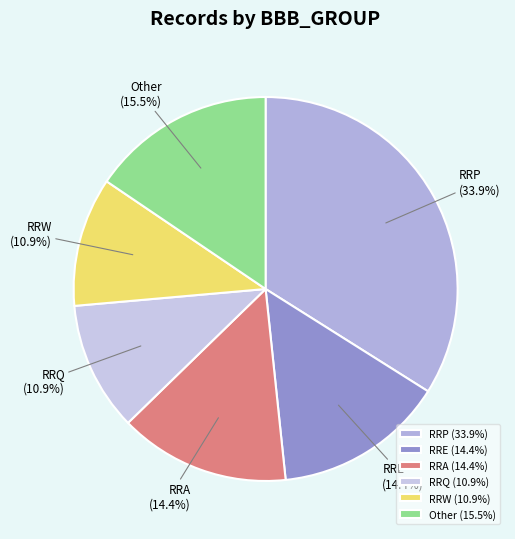

What is the largest slice in the pie chart?

RRP (33.9%)